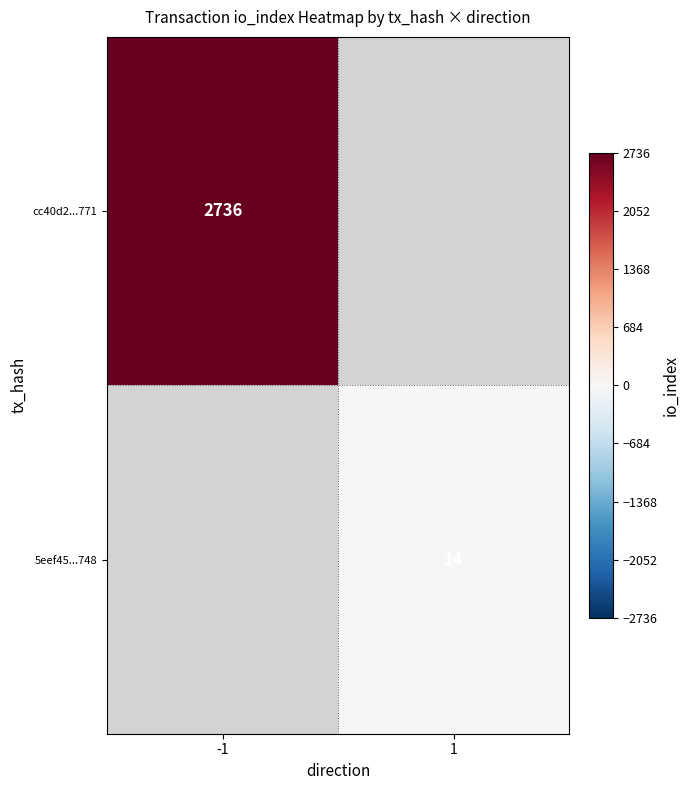

Between 1 and -1, which is larger?

-1